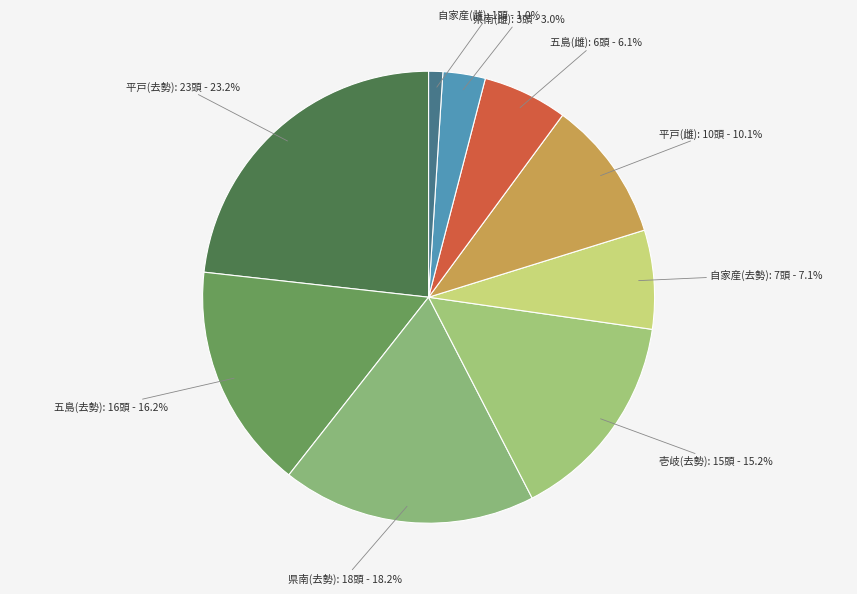

Rank the categories by value from lowest to highest.

自家産(雌), 県南(雌), 五島(雌), 自家産(去勢), 平戸(雌), 壱岐(去勢), 五島(去勢), 県南(去勢), 平戸(去勢)